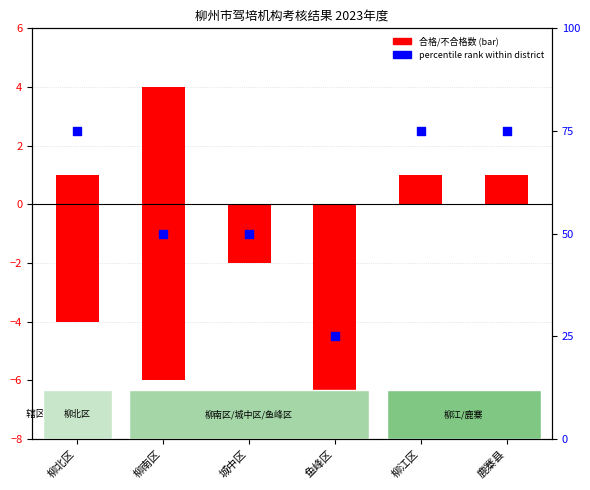

What is the total value across all series at 柳北区?

72